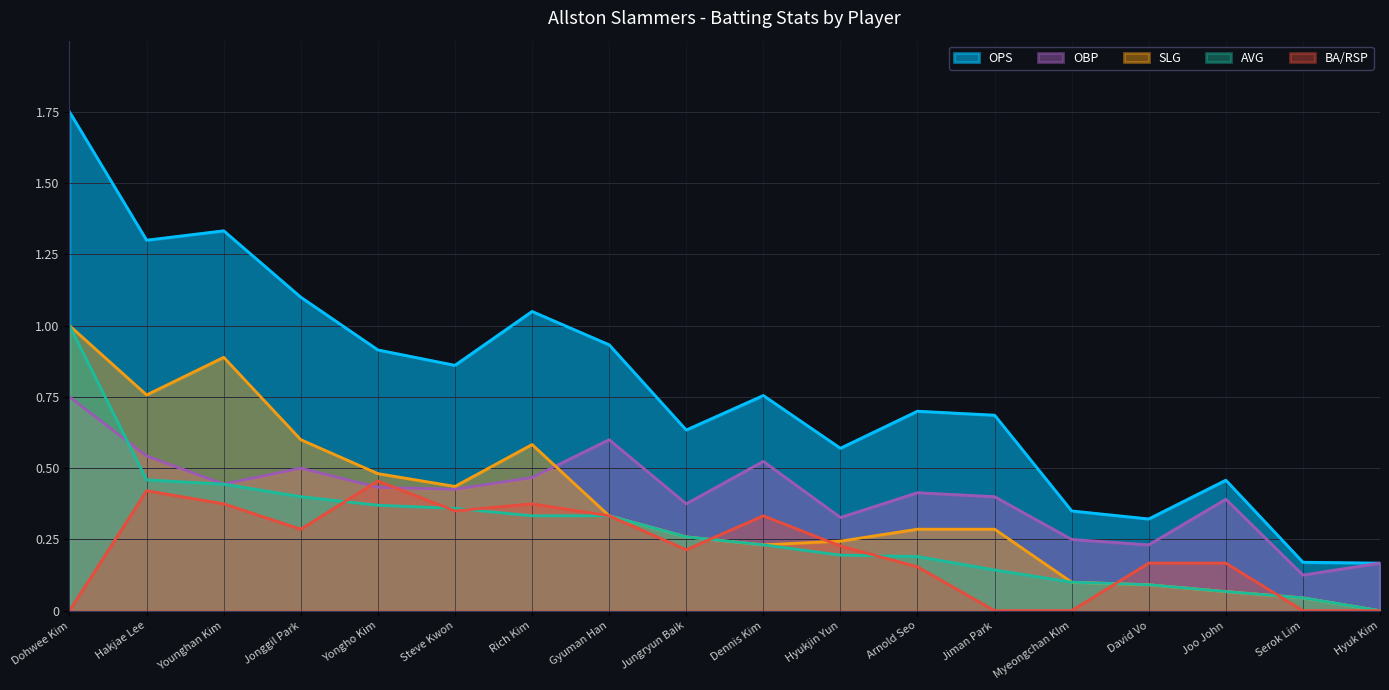

Reading right to left, what are all the values shown in this chart?

OPS: 0.2	0.2	0.5	0.3	0.3	0.7	0.7	0.6	0.8	0.6	0.9	1.1	0.9	0.9	1.1	1.3	1.3	1.8
OBP: 0.2	0.1	0.4	0.2	0.2	0.4	0.4	0.3	0.5	0.4	0.6	0.5	0.4	0.4	0.5	0.4	0.5	0.8
SLG: 0.0	0.0	0.1	0.1	0.1	0.3	0.3	0.2	0.2	0.3	0.3	0.6	0.4	0.5	0.6	0.9	0.8	1.0
AVG: 0.0	0.0	0.1	0.1	0.1	0.1	0.2	0.2	0.2	0.3	0.3	0.3	0.4	0.4	0.4	0.4	0.5	1.0
BA_RSP: 0.0	0.0	0.2	0.2	0.0	0.0	0.2	0.2	0.3	0.2	0.3	0.4	0.3	0.5	0.3	0.4	0.4	0.0